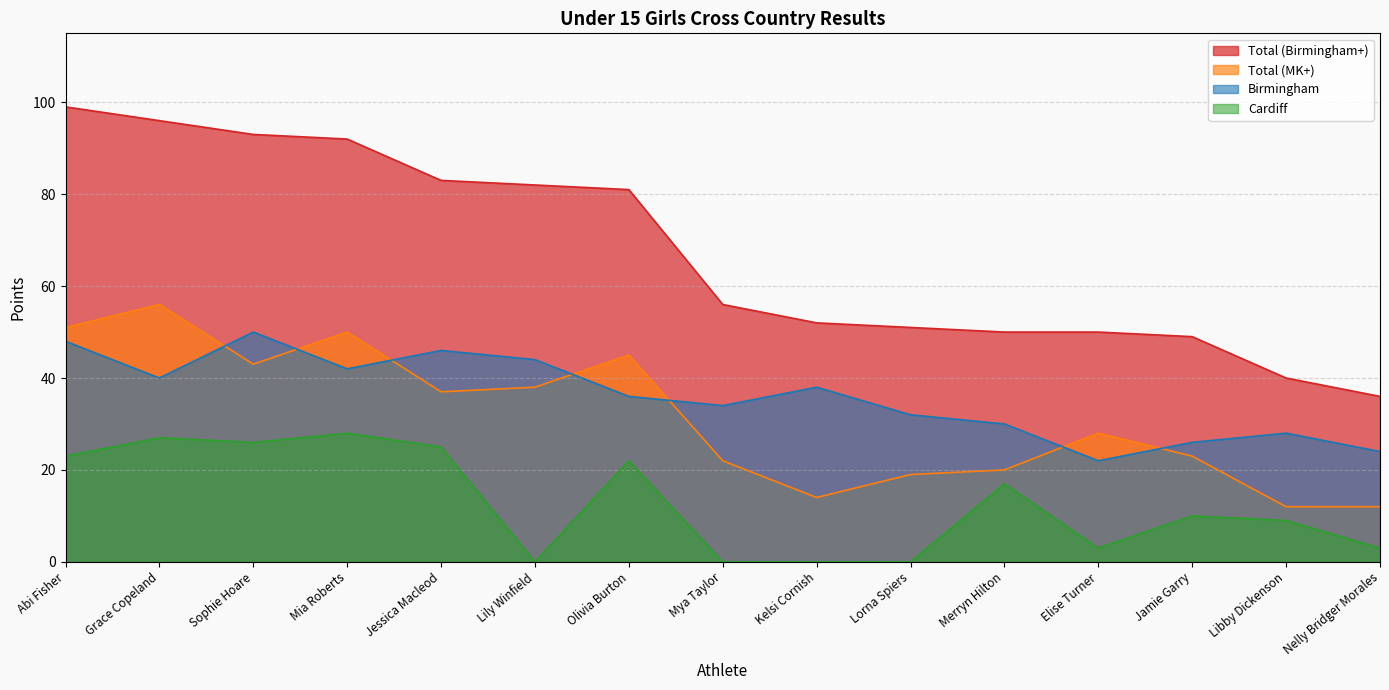

True or false: Cardiff and Birmingham intersect in this chart.

False